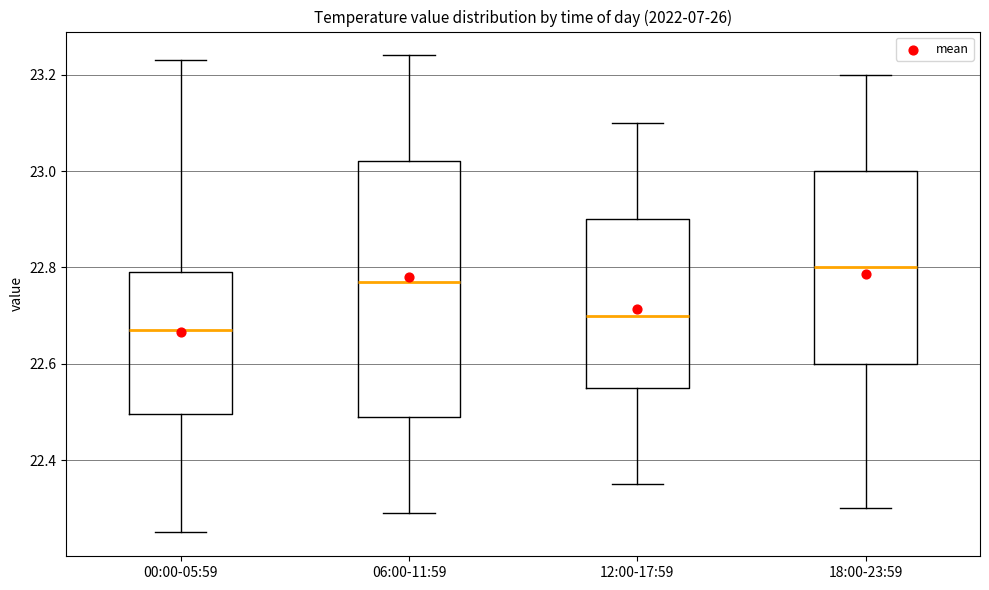

Reading left to right, transcribe this box plot: for each box, give where its median line is, the range the box spans, and where its two whiskers end, as read against the y-axis. The values are not printed on the chart, so give them approximately, as read against the axis.

00:00-05:59: median 22.68, box 22.50 to 22.80, whiskers 22.26 to 23.24
06:00-11:59: median 22.78, box 22.50 to 23.02, whiskers 22.30 to 23.24
12:00-17:59: median 22.70, box 22.56 to 22.90, whiskers 22.36 to 23.10
18:00-23:59: median 22.80, box 22.60 to 23.00, whiskers 22.30 to 23.20